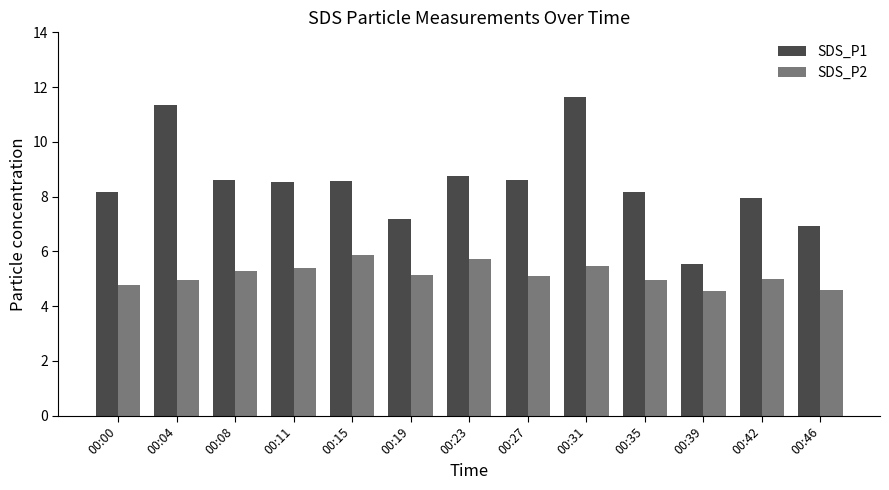

At which category is the sum across all series the highest?

00:31